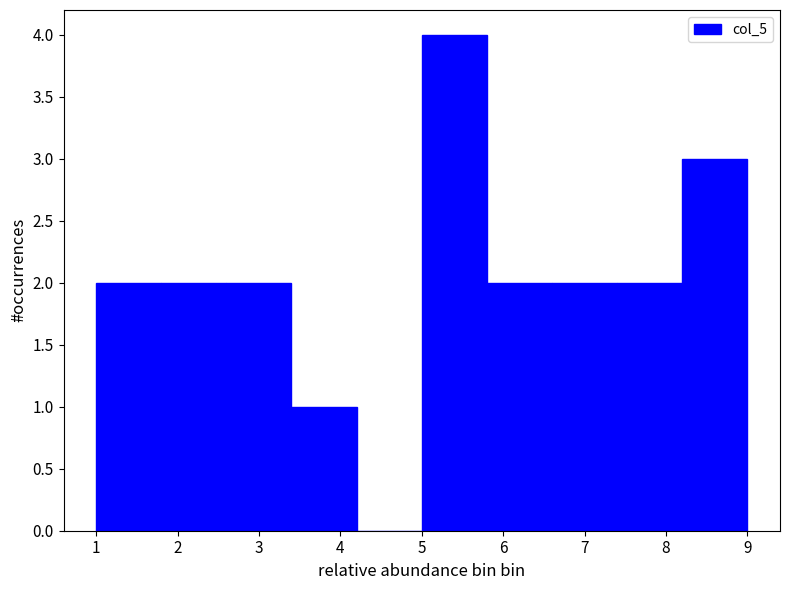

Which range on the x-axis has the tallest bar?

5.0 to 5.8